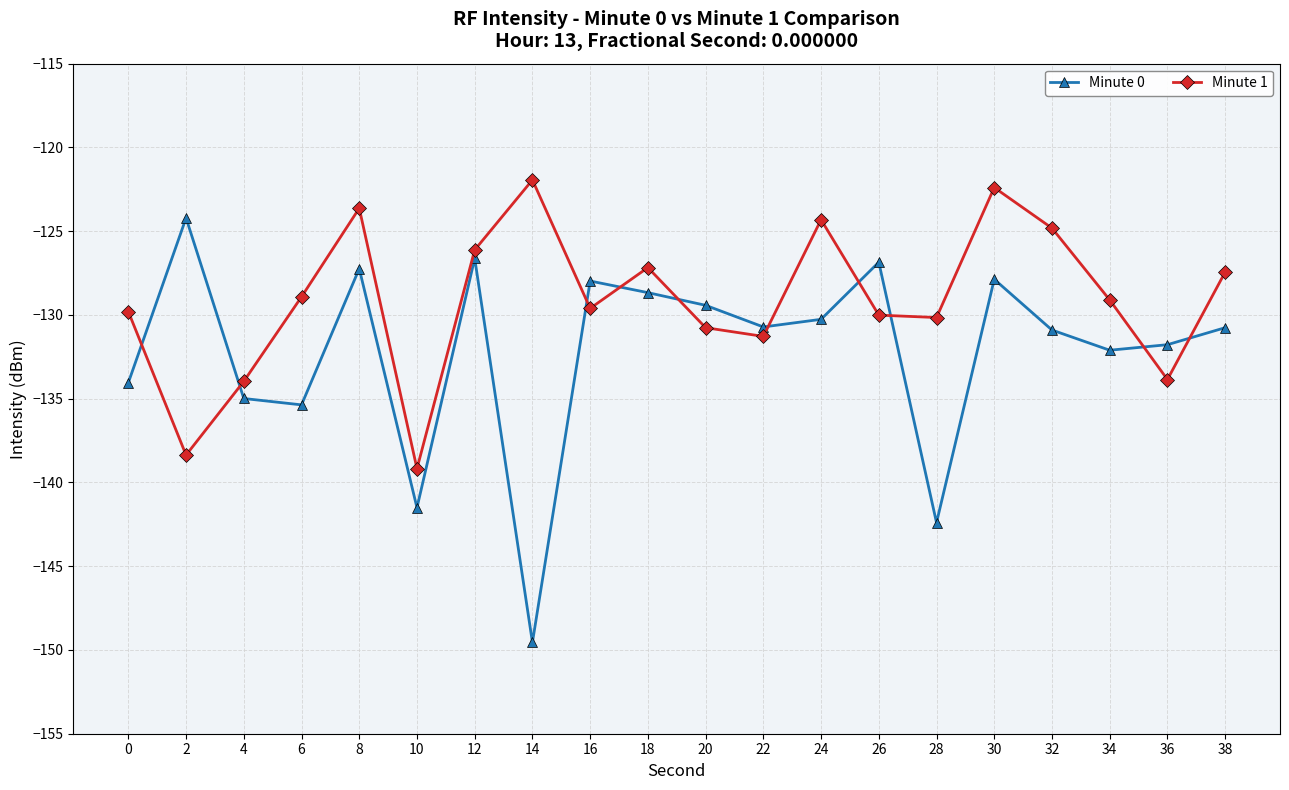

Rank the series by their average value, from lowest to highest.

Minute 0, Minute 1